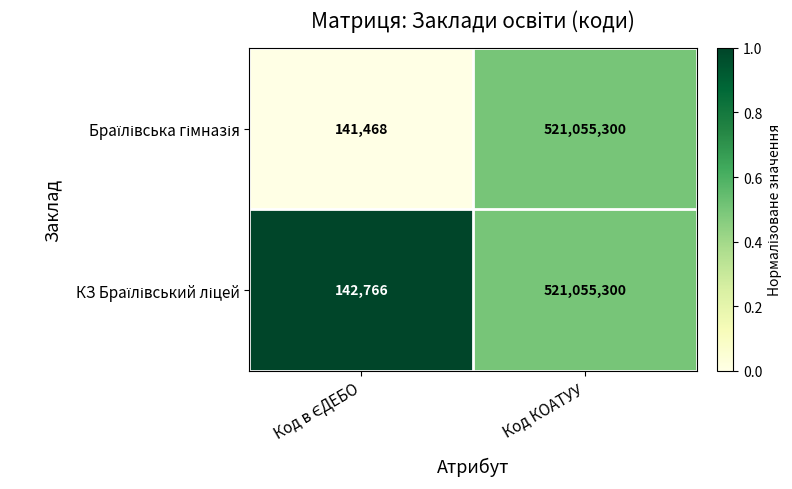

Count the number of categories in the chart.

2